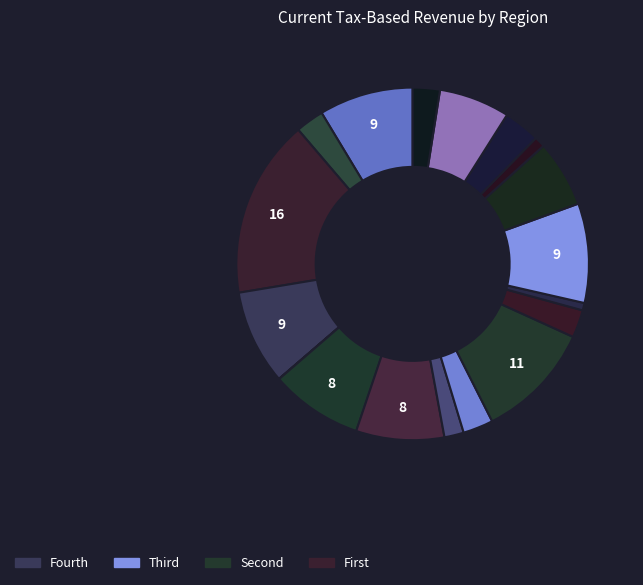

Is there any slice that represents more than half of the pie?

No